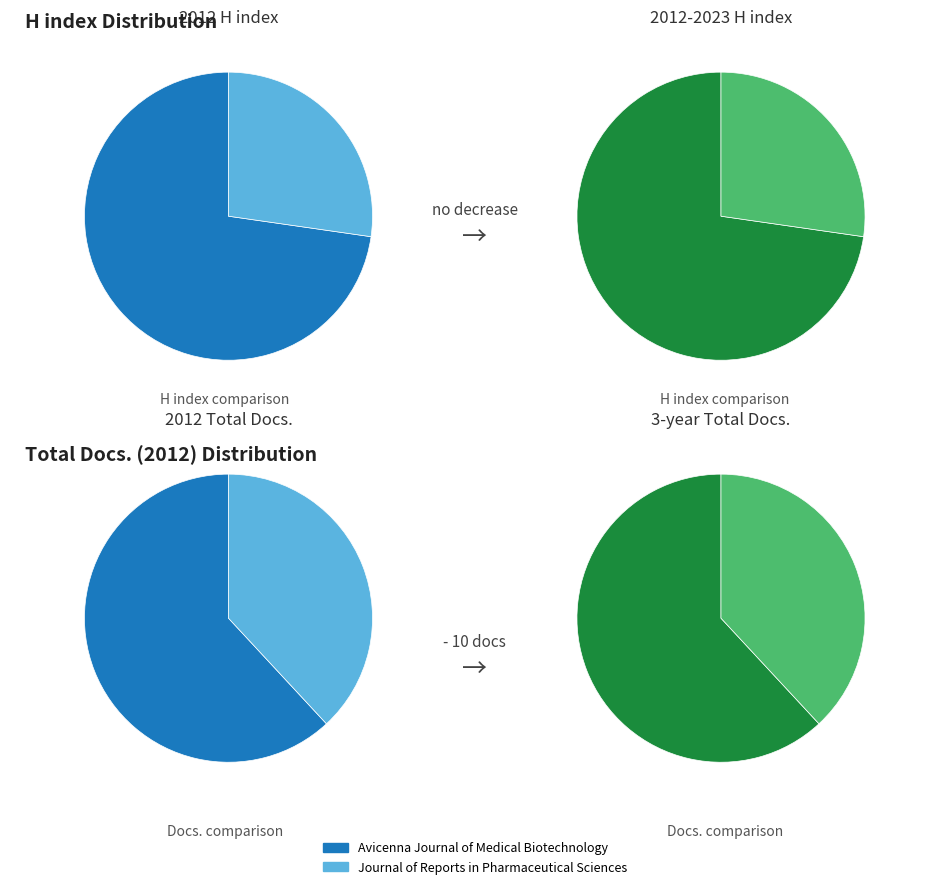

Combined, what portion of the pie is Avicenna Journal of Medical Biotechnology and Journal of Reports in Pharmaceutical Sciences?

100.0%